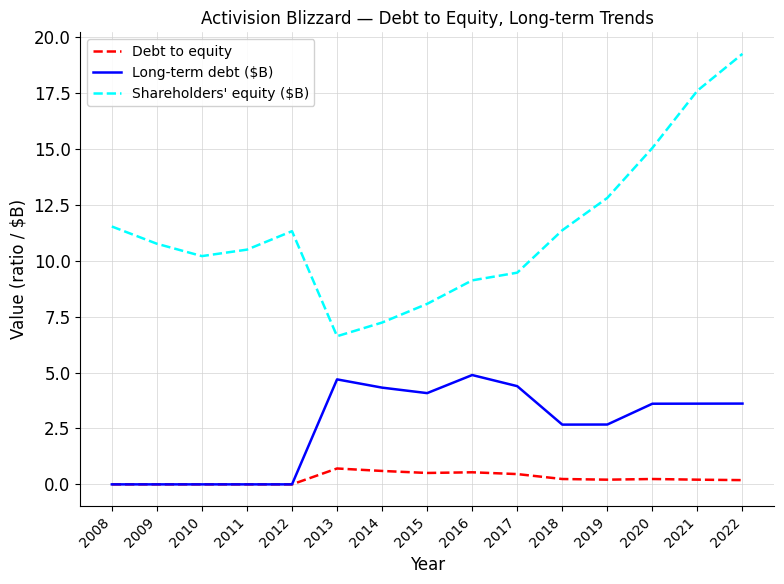

What are all the series names shown in the legend?

Debt to equity, Long-term debt ($B), Shareholders' equity ($B)